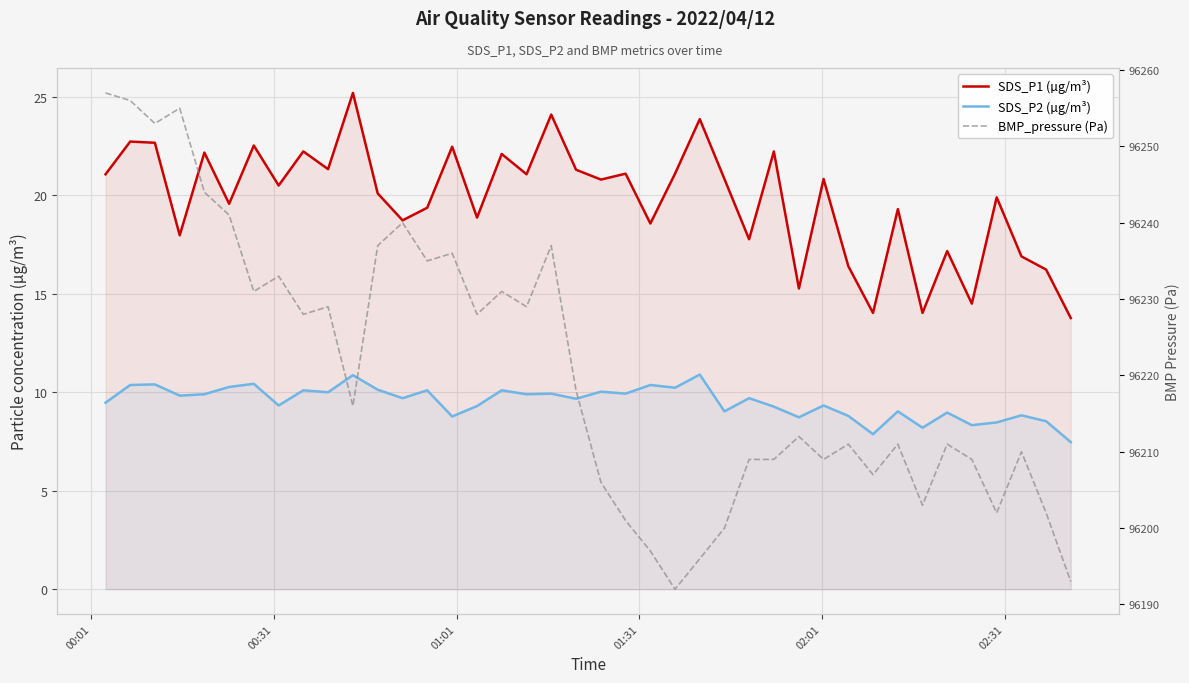

What is the smallest value displayed?

7.5